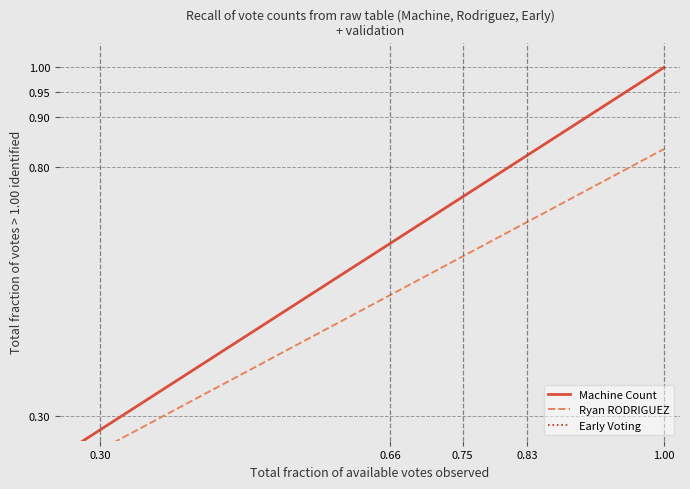

Rank the series by their maximum value, from lowest to highest.

Early Voting, Ryan RODRIGUEZ, Machine Count